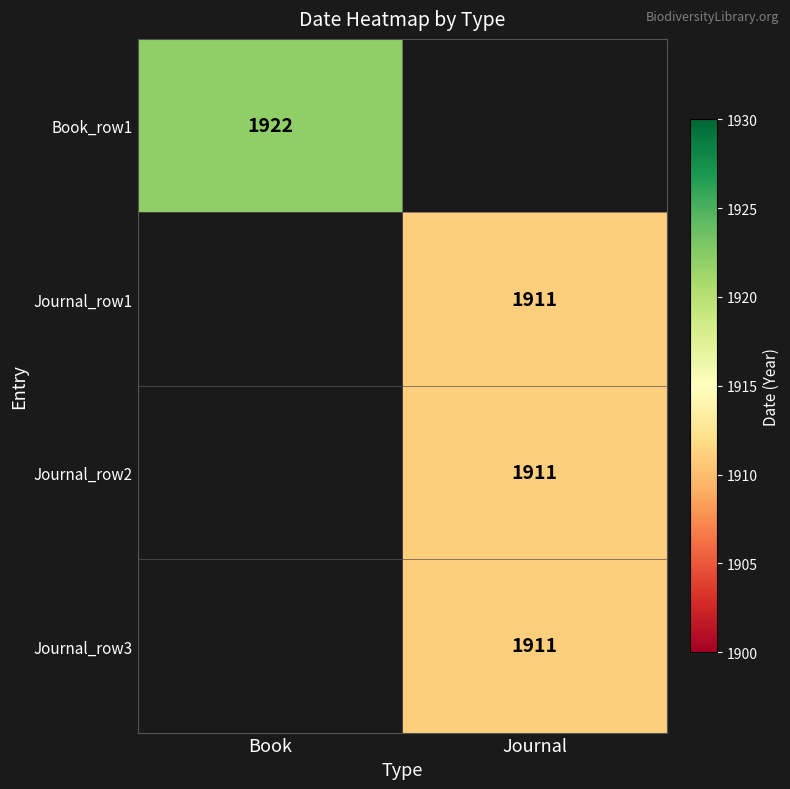

The value of Journal_row3 at Journal is 1911. True or false?

True